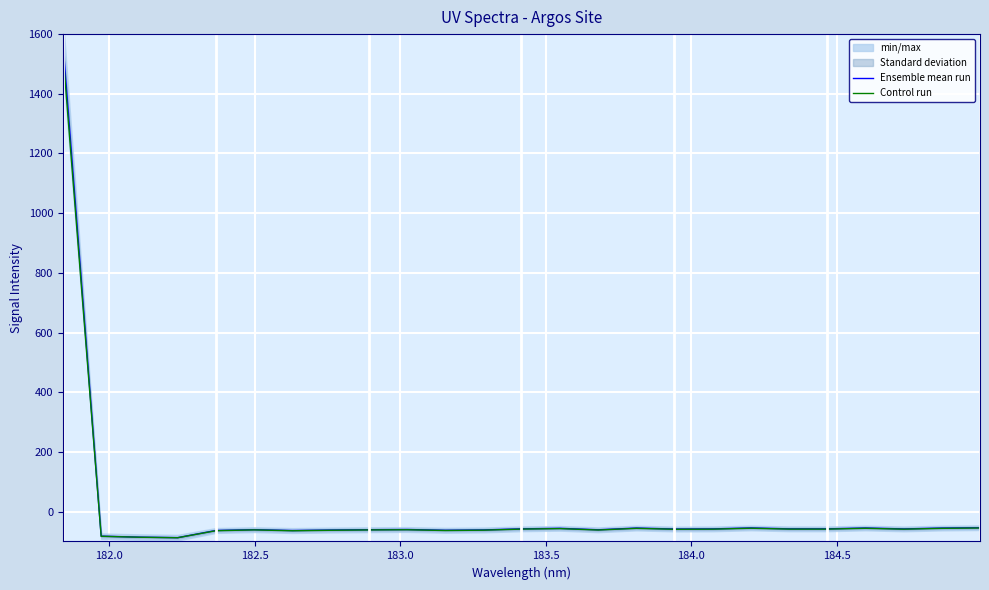

True or false: Control run and Ensemble mean run cross at least once.

False